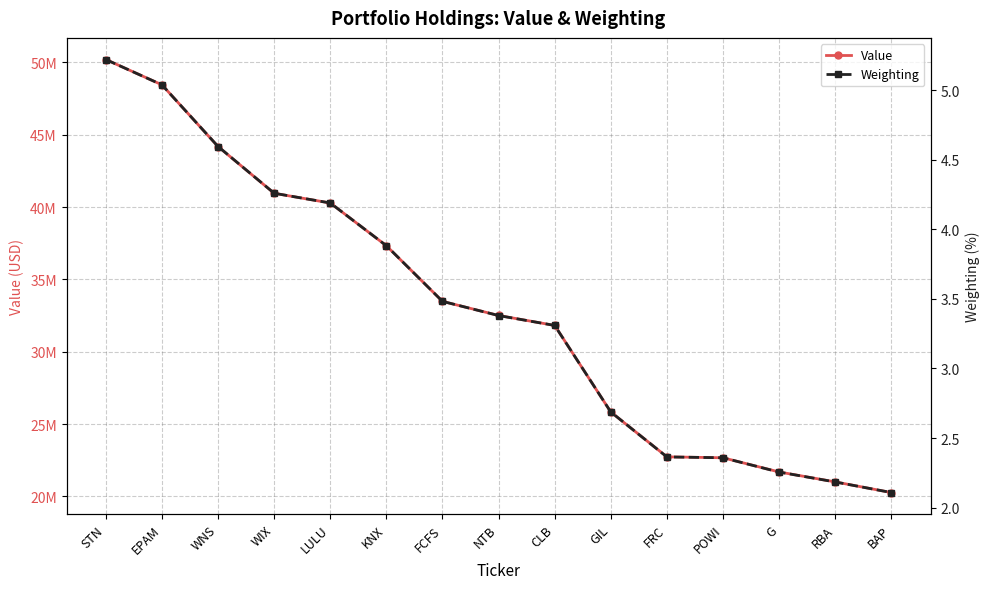

List the series in order of their overall mean, highest first.

Value, Weighting